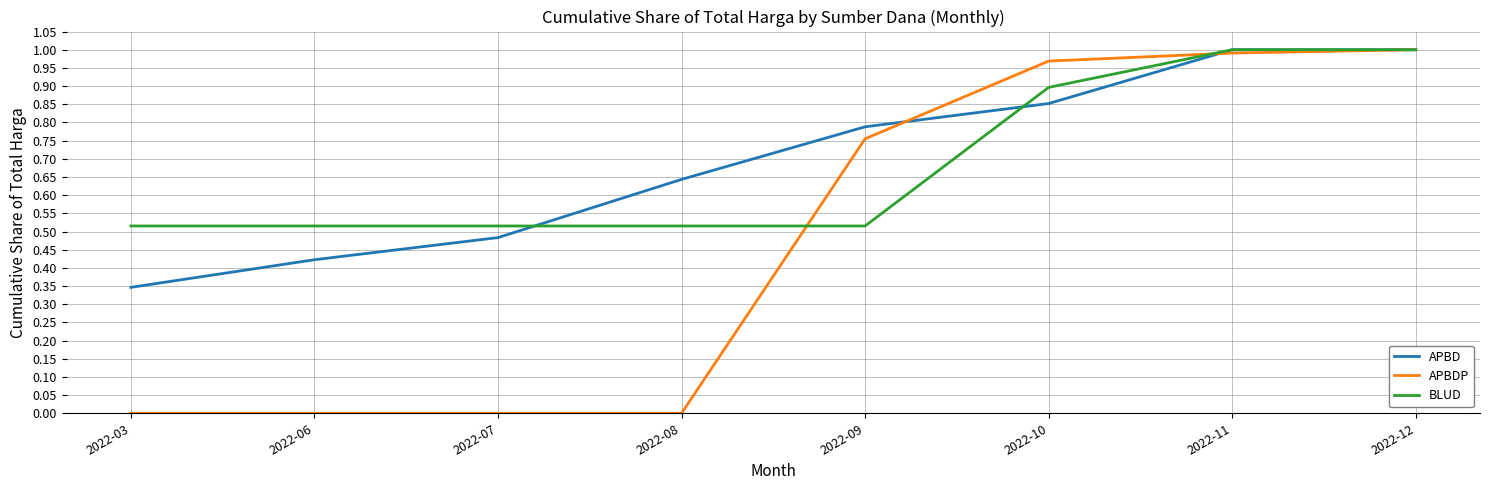

Is the value of APBD at 2022-08 greater than the value of BLUD at 2022-11?

No